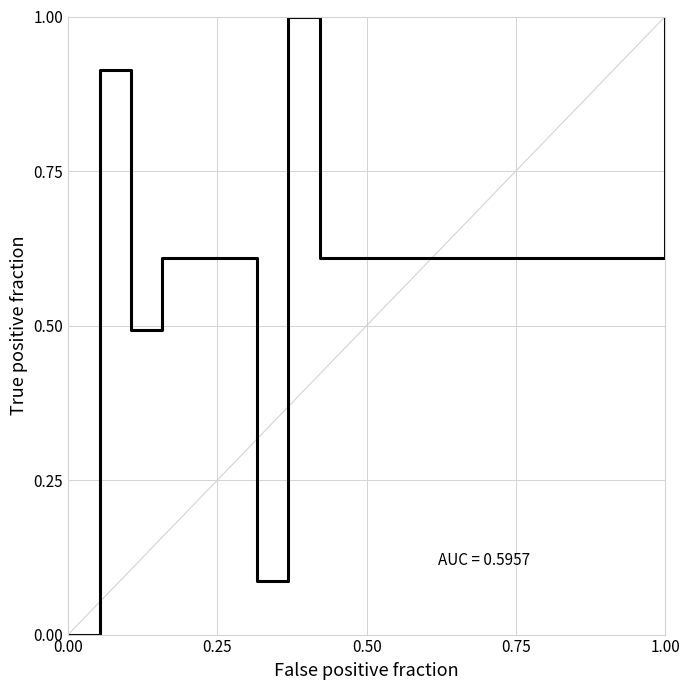

Reading right to left, what are all the values shown in this chart?

1.0	0.6	0.6	0.6	0.6	0.6	0.6	0.6	0.6	0.6	0.6	0.6	0.6	1.0	0.1	0.6	0.6	0.6	0.5	0.9	0.0	0.0